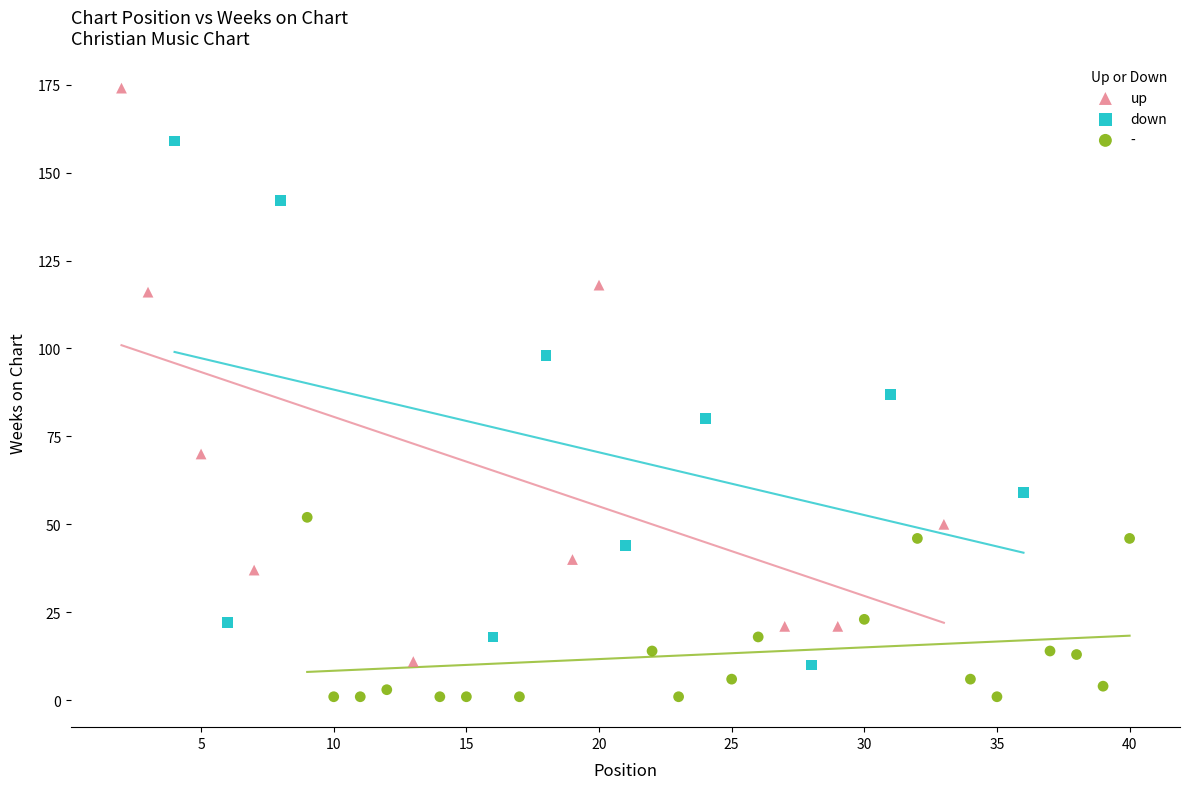

Which series contains the lowest Y value?

-